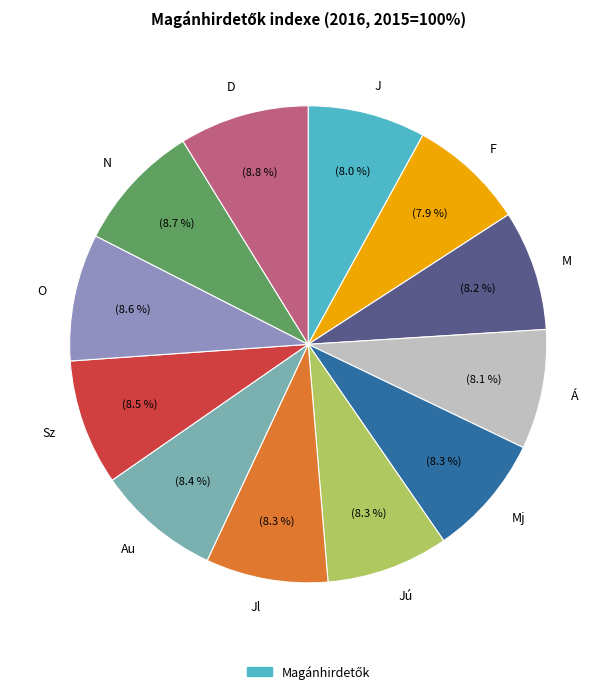

Is it true that Sz is 14% of the pie?

False